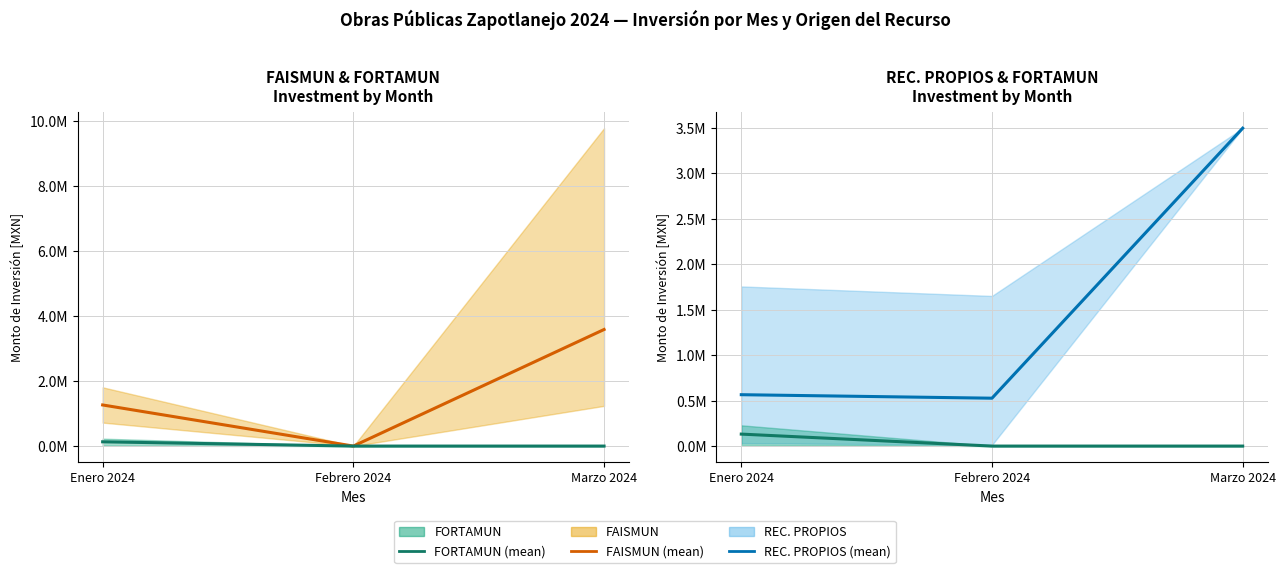

What is the greatest value displayed?

3588664.7